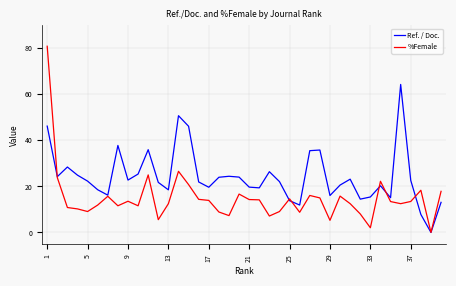

What is the average value of the Ref. / Doc. series?

24.3